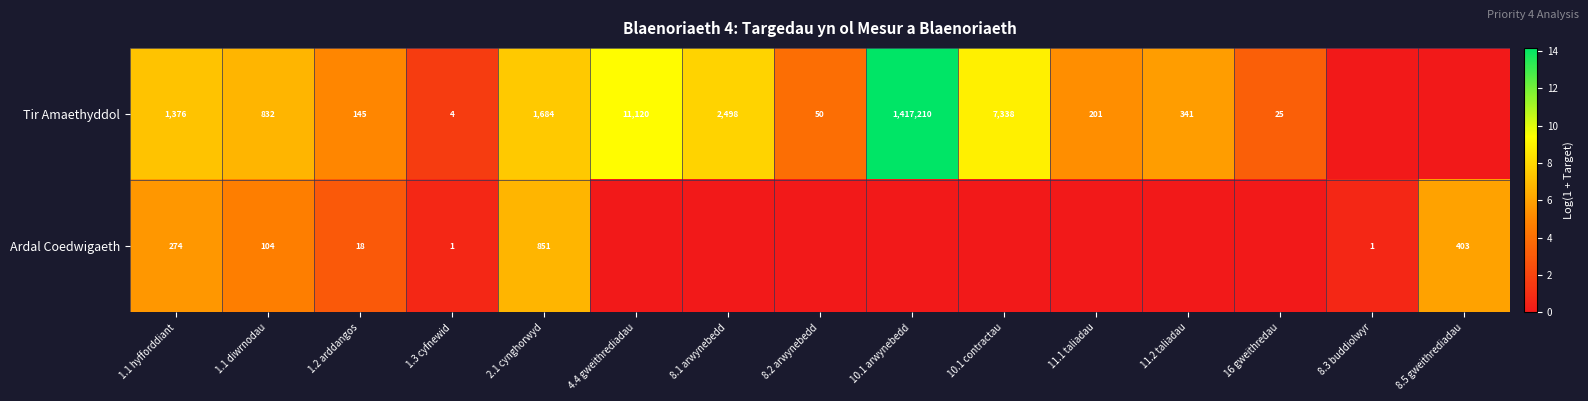

What is the total value across all series at 1.1 diwrnodau?

936